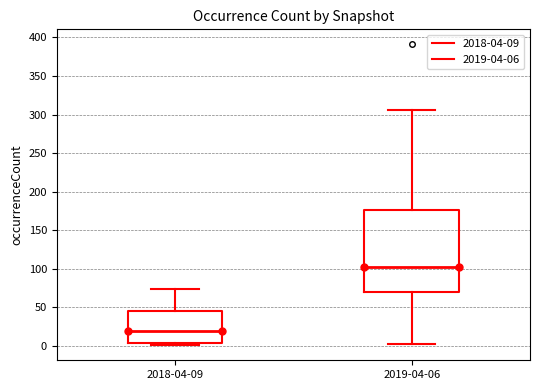

Reading left to right, transcribe this box plot: for each box, give where its median line is, the range the box spans, and where its two whiskers end, as read against the y-axis. The values are not printed on the chart, so give them approximately, as read against the axis.

2018-04-09: median 20, box 5 to 45, whiskers 0 to 75
2019-04-06: median 105, box 70 to 175, whiskers 5 to 305